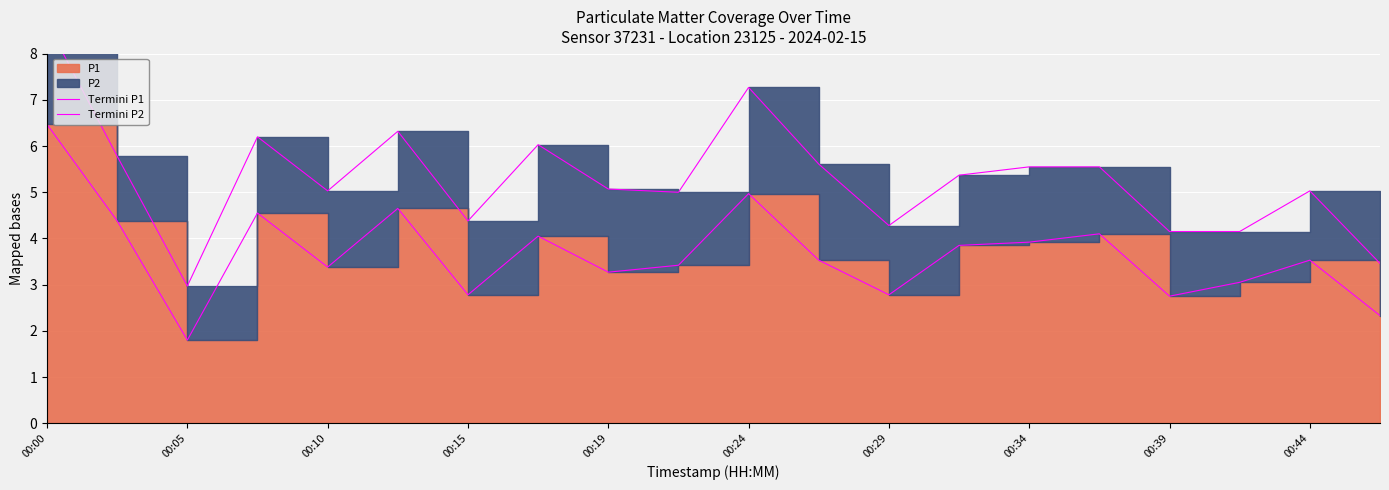

At which label does Termini P1 first exceed 3?

00:00